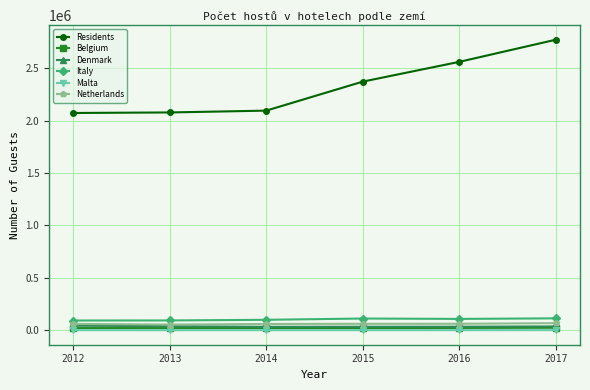

What is the spread (max minus min) of values at 2016?

2559617